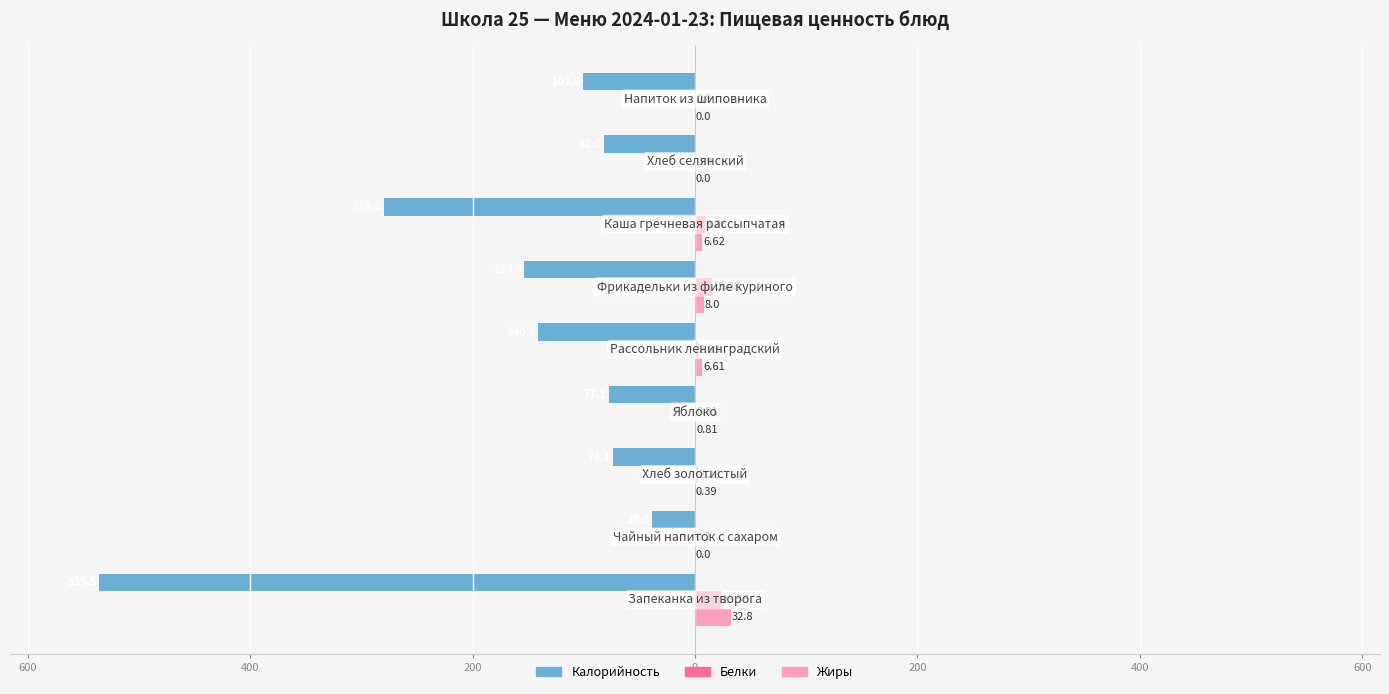

What is the smallest value displayed?

-535.5